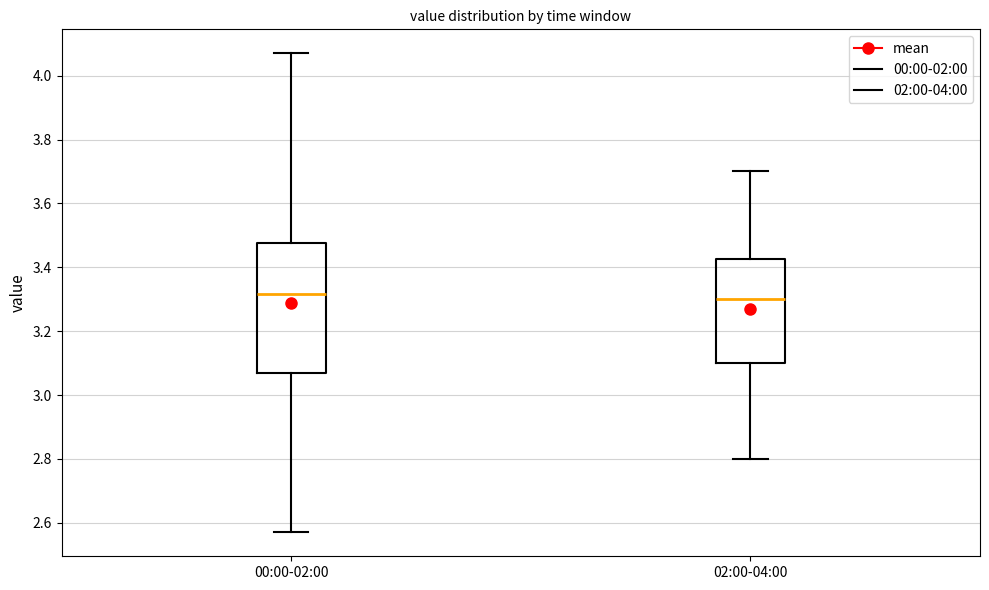

Where does the lower whisker of the box for 00:00-02:00 end on the y-axis? The values are not printed on the chart, so give them approximately, as read against the axis.

2.58